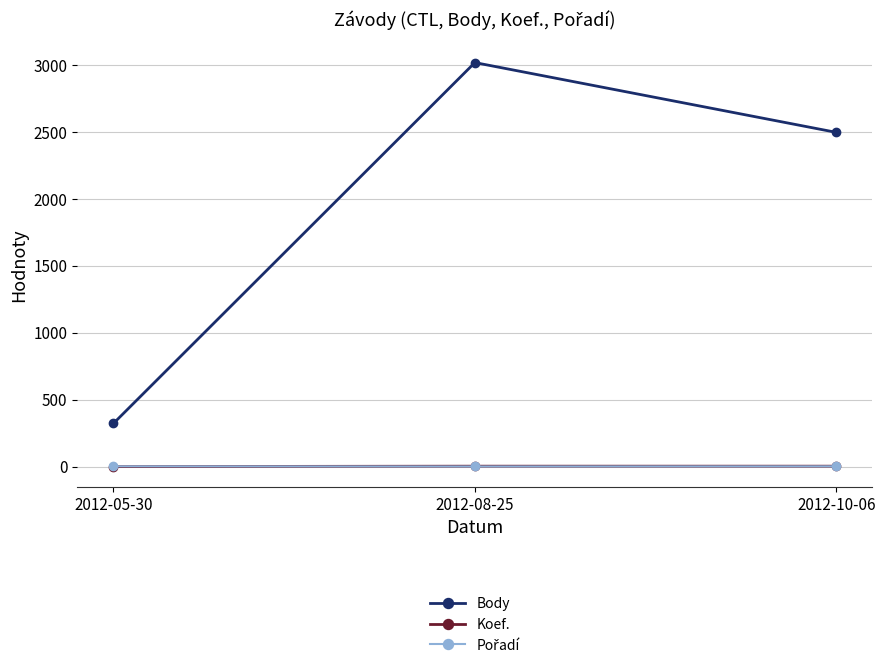

The Koef. series shows 4 at 2012-10-06. True or false?

True